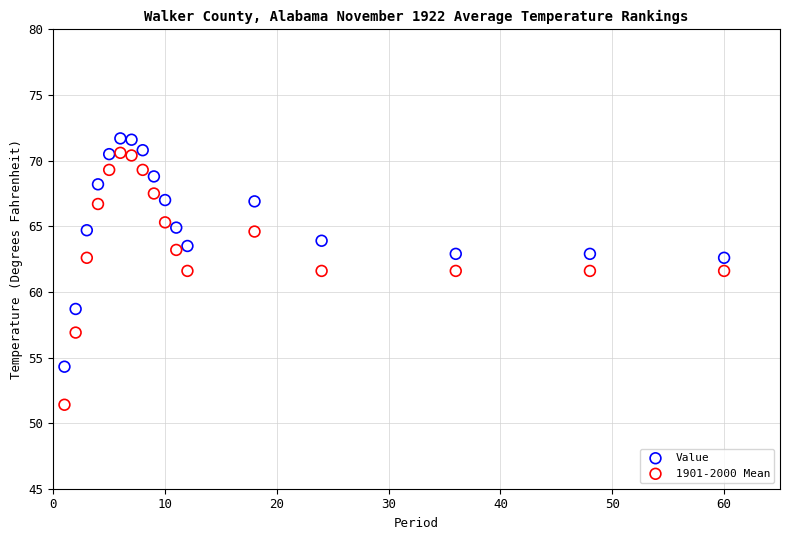

Which series contains the lowest Y value?

1901-2000 Mean